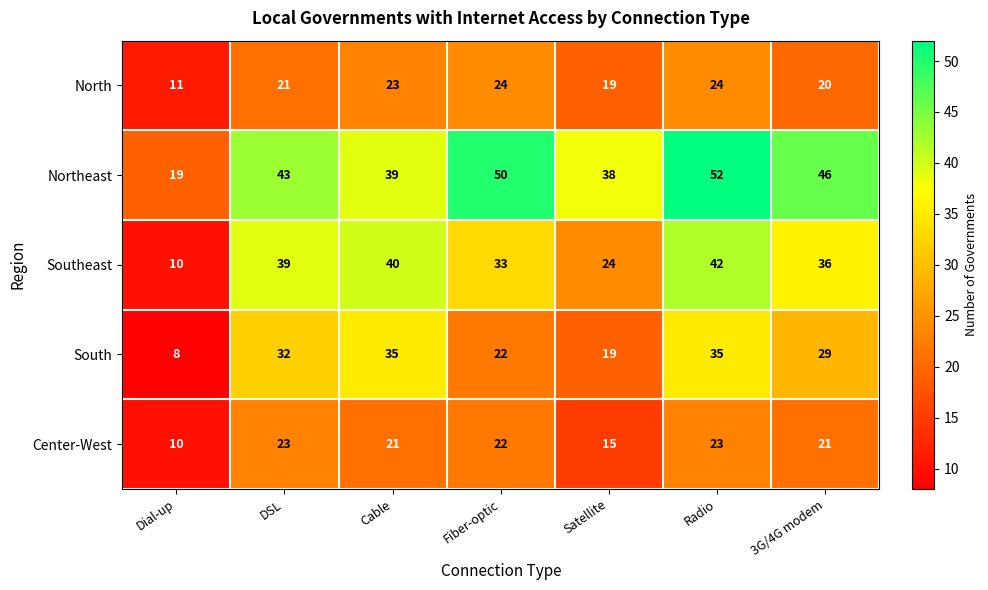

Count the number of categories in the chart.

7